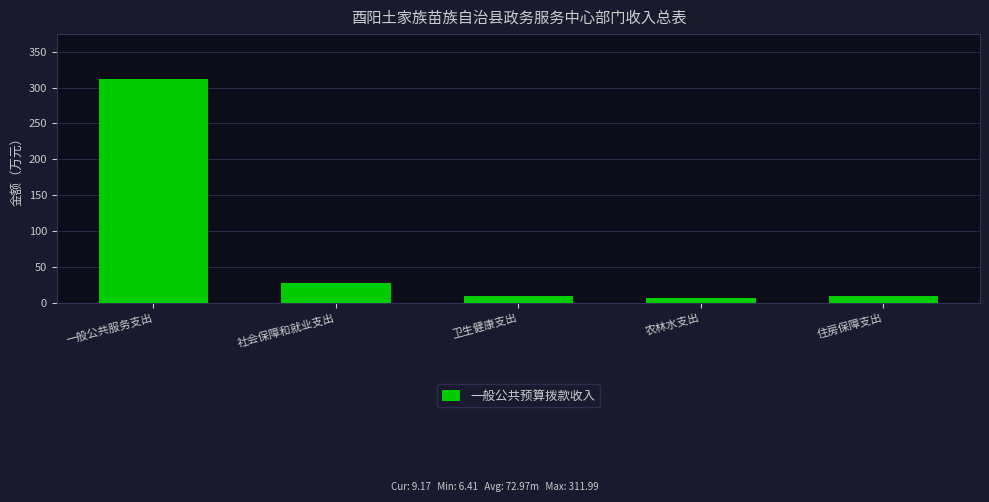

At which category does the chart reach its peak across all series?

一般公共服务支出